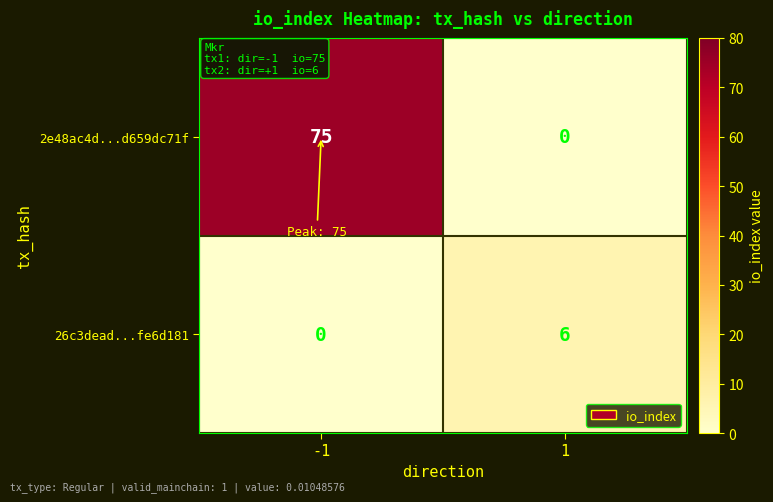

Reading left to right, list all the values displayed in this chart.

2e48ac4d...d659dc71f: -1=75	1=0
26c3dead...fe6d181: -1=0	1=6